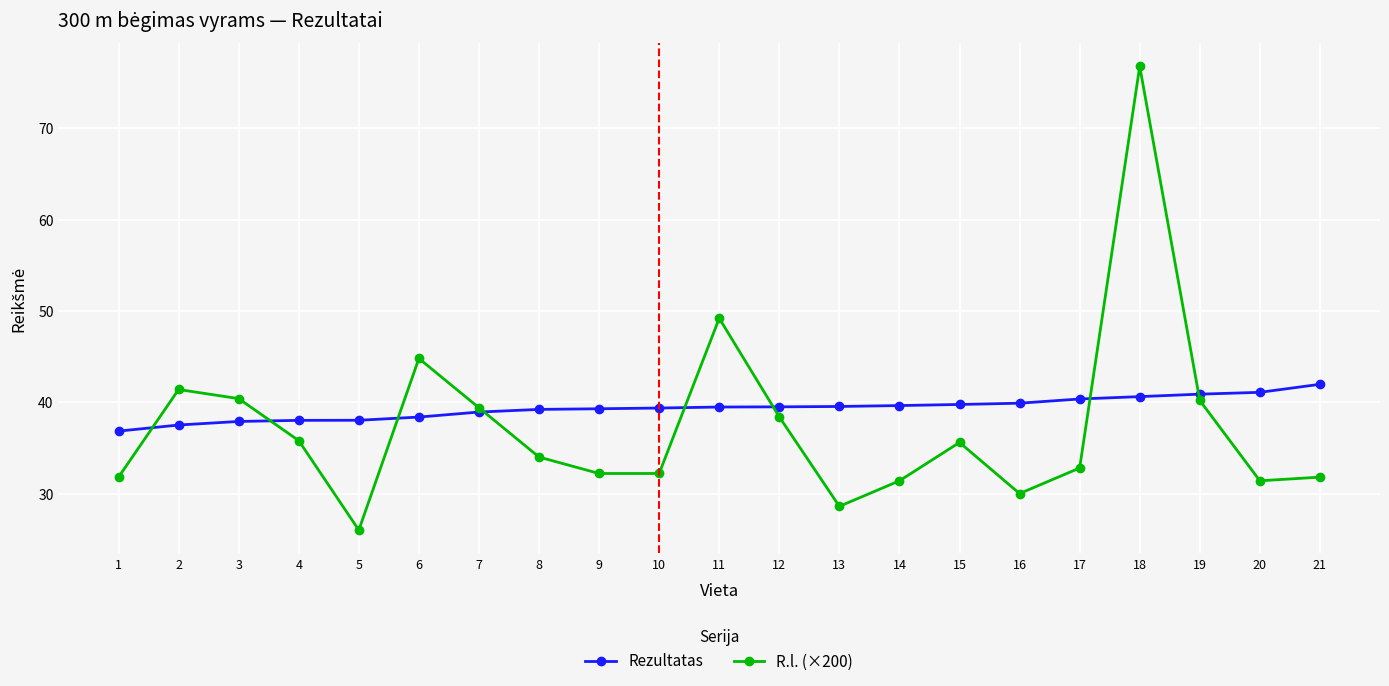

Which series has the widest spread of values?

R.l. (×200)